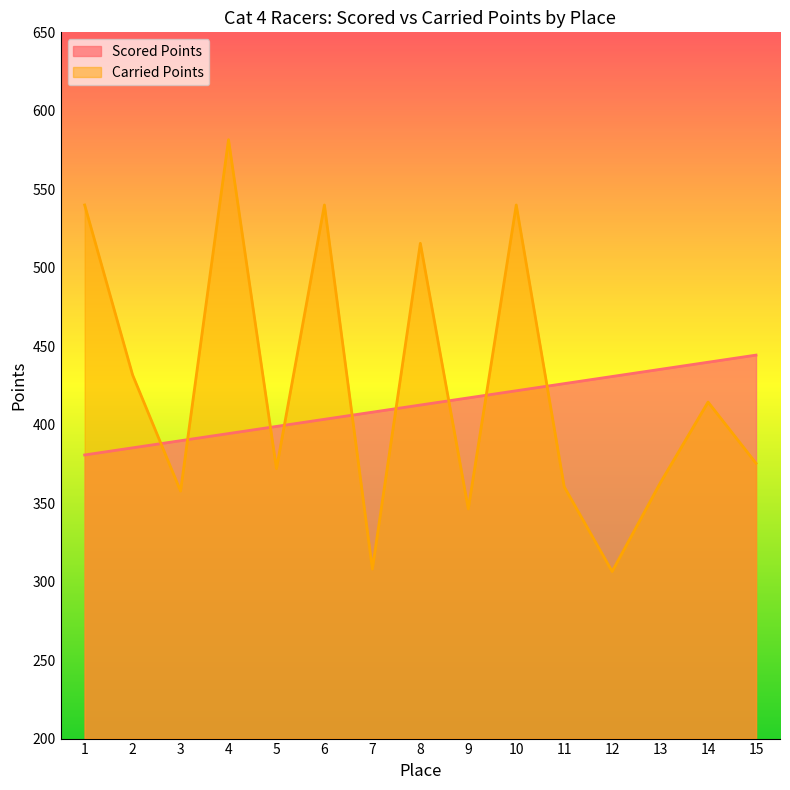

At which label does Carried Points reach its peak?

4